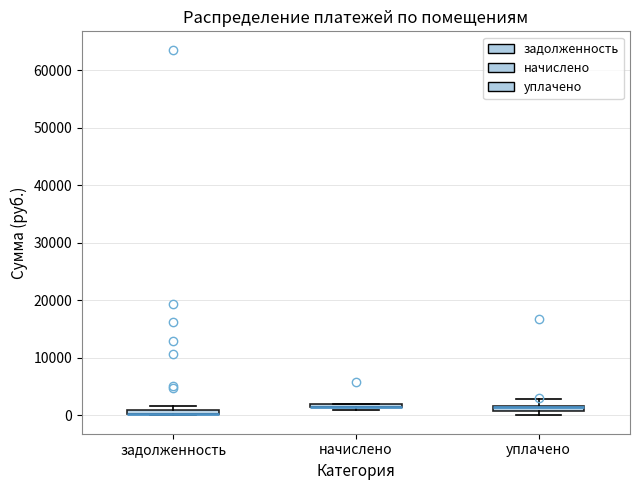

Where is the upper edge of the box for задолженность on the y-axis? The values are not printed on the chart, so give them approximately, as read against the axis.

1000